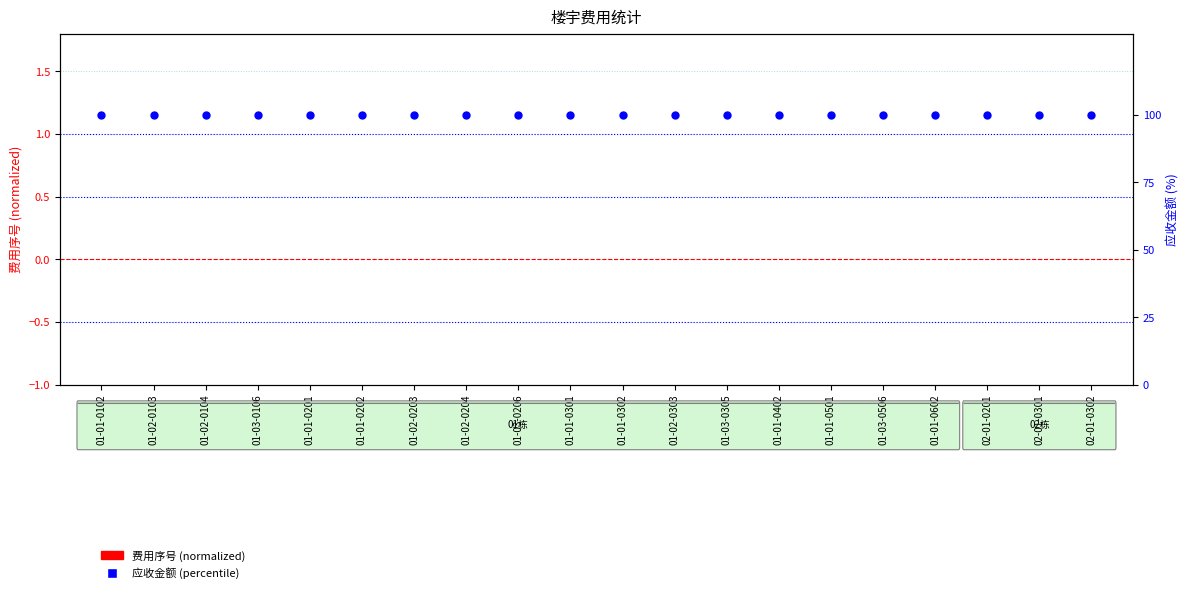

Which series contains the lowest Y value?

费用序号 (normalized)